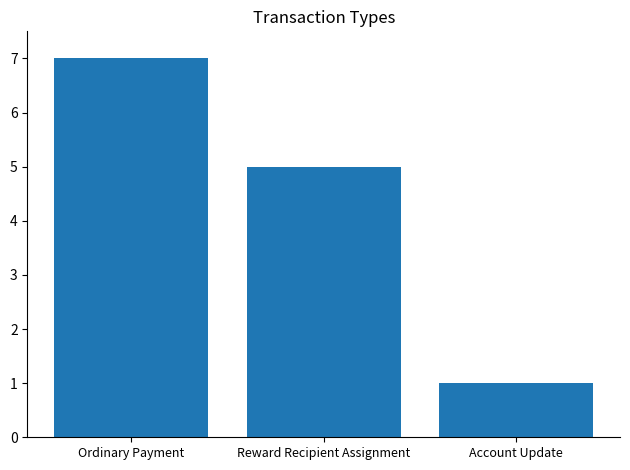

How many categories are shown in the chart?

3